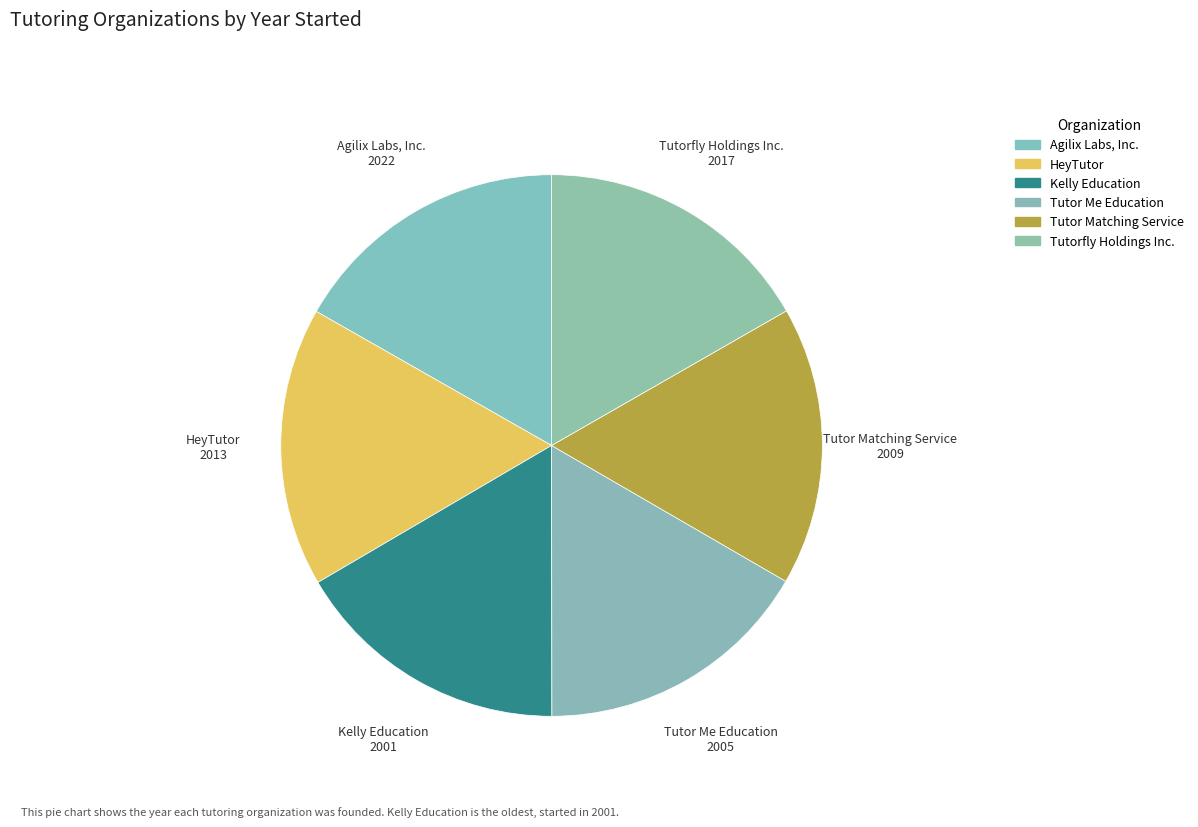

What percentage is the Tutorfly Holdings Inc. slice, to the nearest percent?

17%